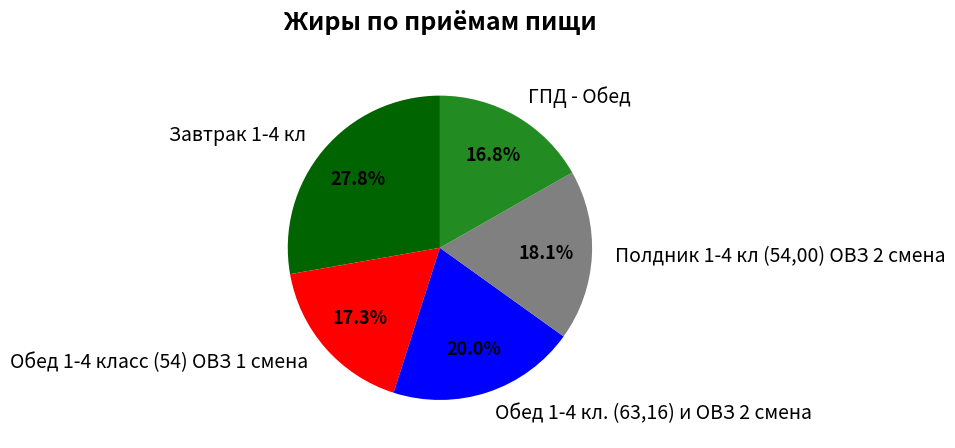

Is Обед 1-4 класс (54) ОВЗ 1 смена the majority of the pie?

No